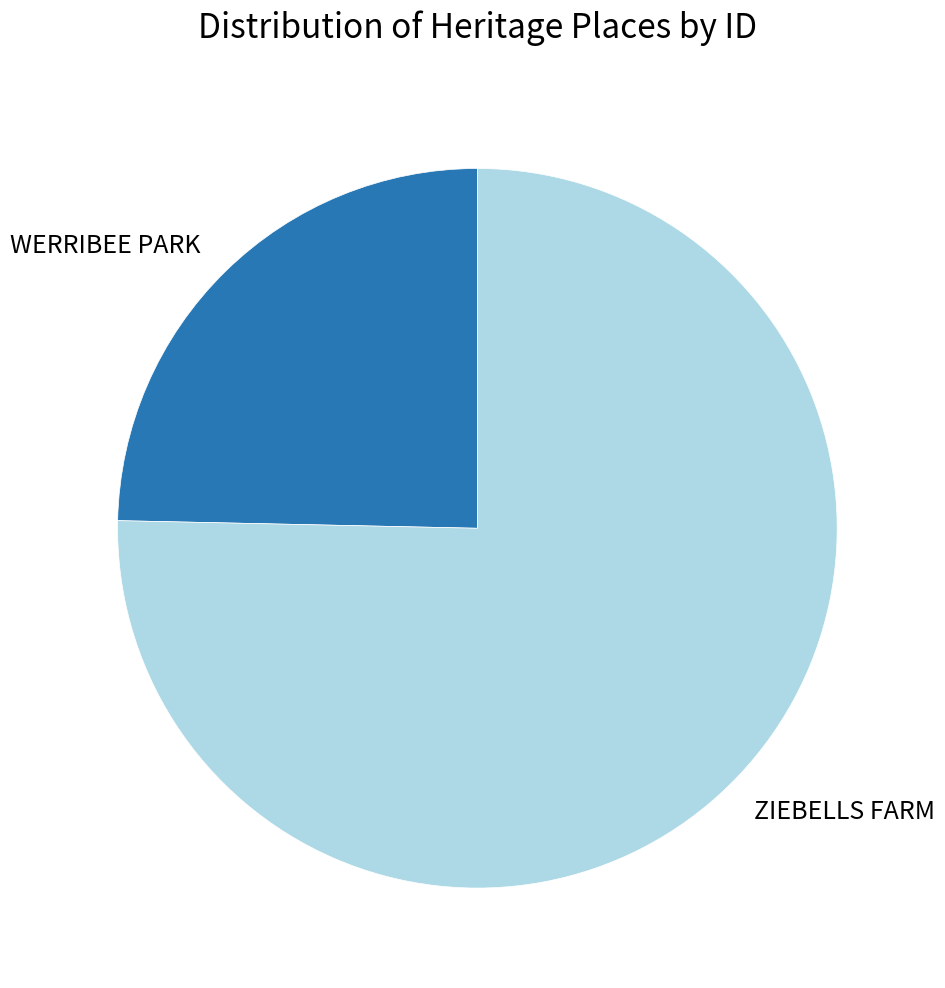

Rank the categories by value from lowest to highest.

WERRIBEE PARK, ZIEBELLS FARM